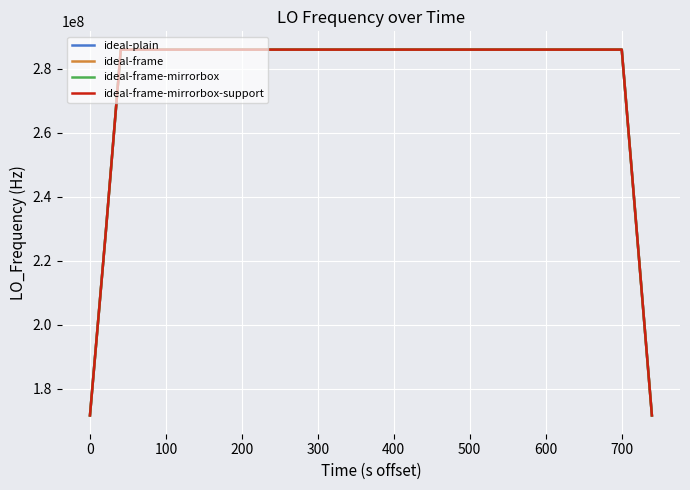

Does the chart have visible grid lines?

Yes